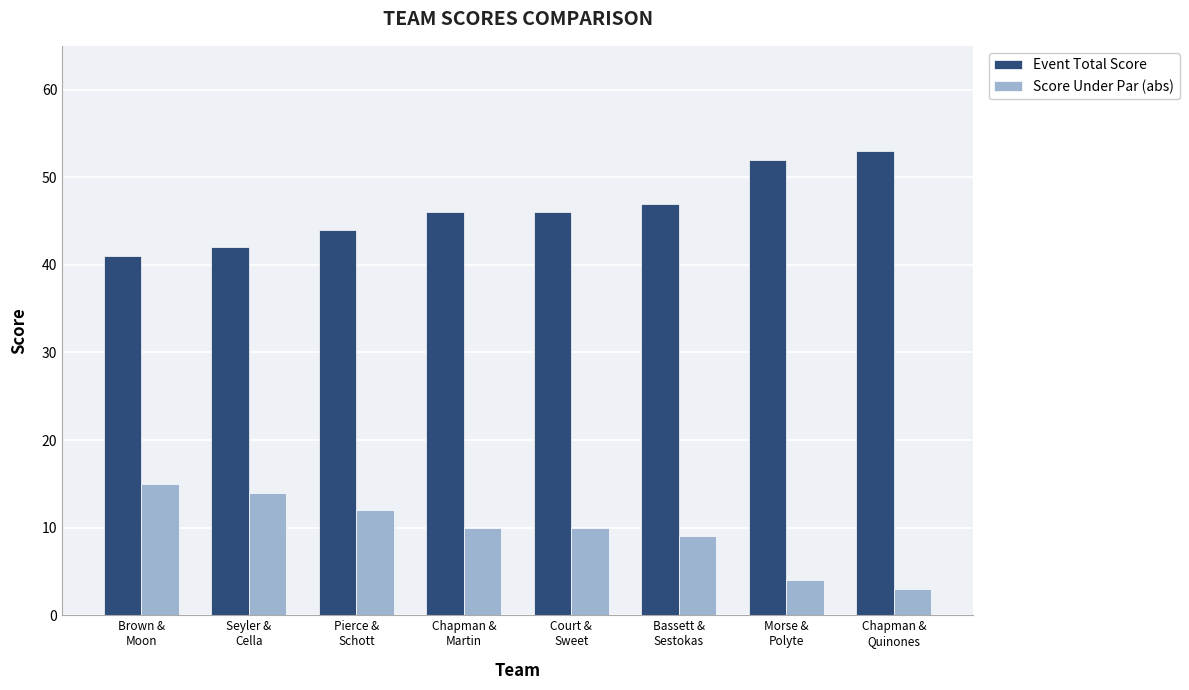

Is it true that Event Total Score equals 46 at Chapman &
Martin?

True